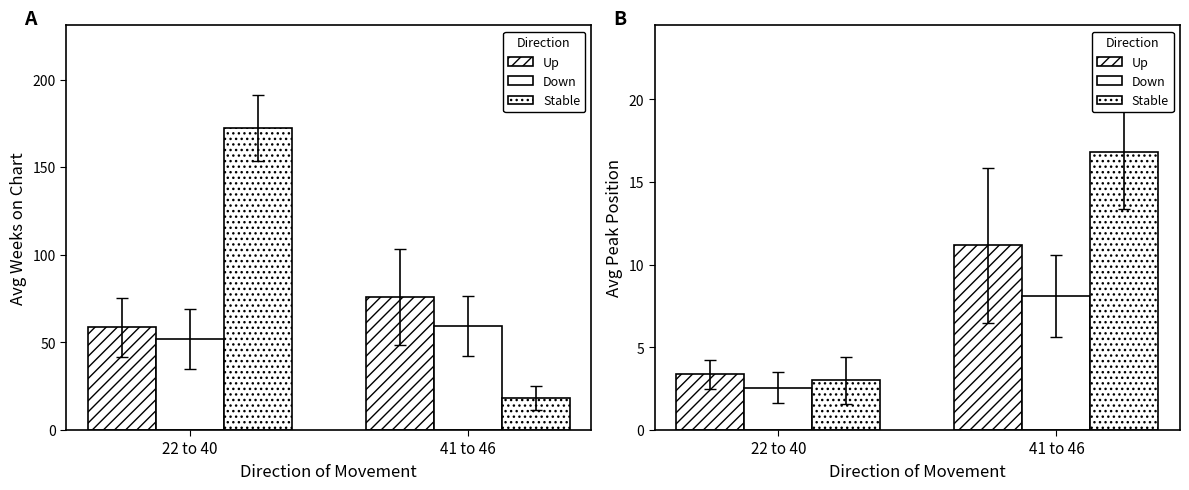

How many data points does each series have?

2